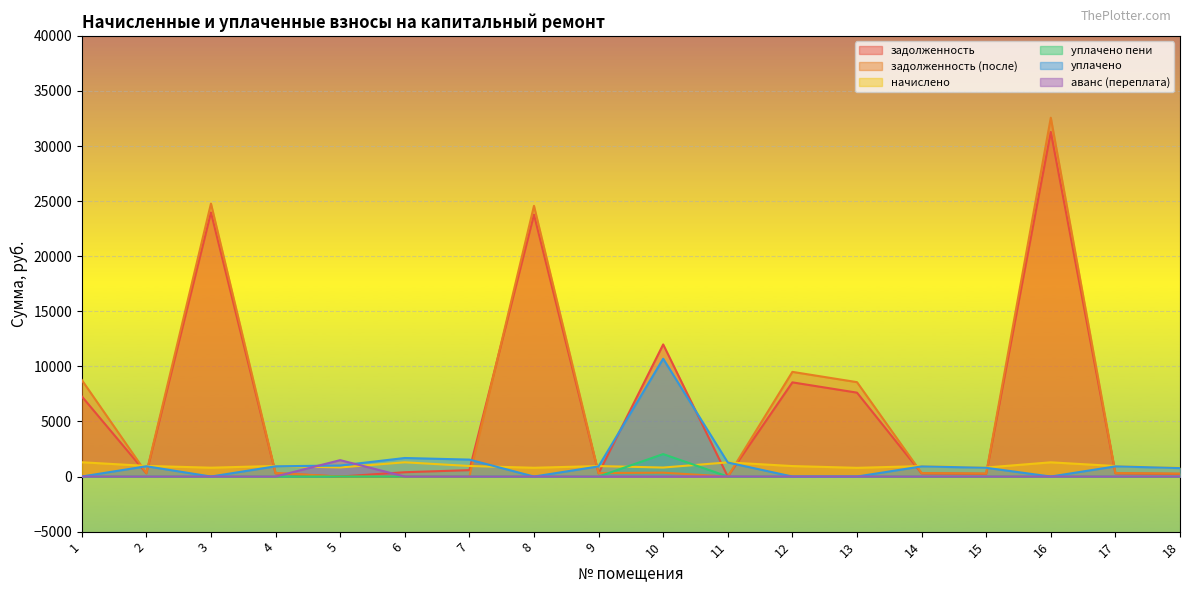

Reading right to left, transcribe all the data shown in this chart.

задолженность: 239.1	288.4	31278.7	247.8	287.1	7615.6	8548.9	0.0	11990.8	287.7	23772.1	579.4	392.2	0.0	291.2	23969.0	291.7	7280.7
задолженность (после): 263.5	317.8	32569.1	273.1	316.4	8566.6	9500.2	0.0	349.9	317.1	24569.2	0.0	0.0	0.0	320.0	24772.8	321.5	8768.9
начислено: 790.5	953.5	1290.4	819.1	949.0	790.5	951.3	1286.0	816.9	951.3	797.1	957.9	1292.6	823.6	960.1	803.7	964.5	1297.0
уплачено пени: 0.0	0.0	0.0	0.0	0.0	0.0	0.0	0.0	2037.9	0.0	0.0	0.0	1.4	0.0	0.8	0.0	0.0	0.0
уплачено: 766.1	924.0	0.0	793.9	919.8	0.0	0.0	1274.9	10694.5	921.9	0.0	1537.3	1683.5	1000.0	930.4	0.0	934.7	0.0
аванс (переплата): 0.0	0.0	0.0	0.0	0.0	0.0	0.0	11.1	0.0	0.0	0.0	0.0	0.0	1488.5	0.0	0.0	0.0	0.0